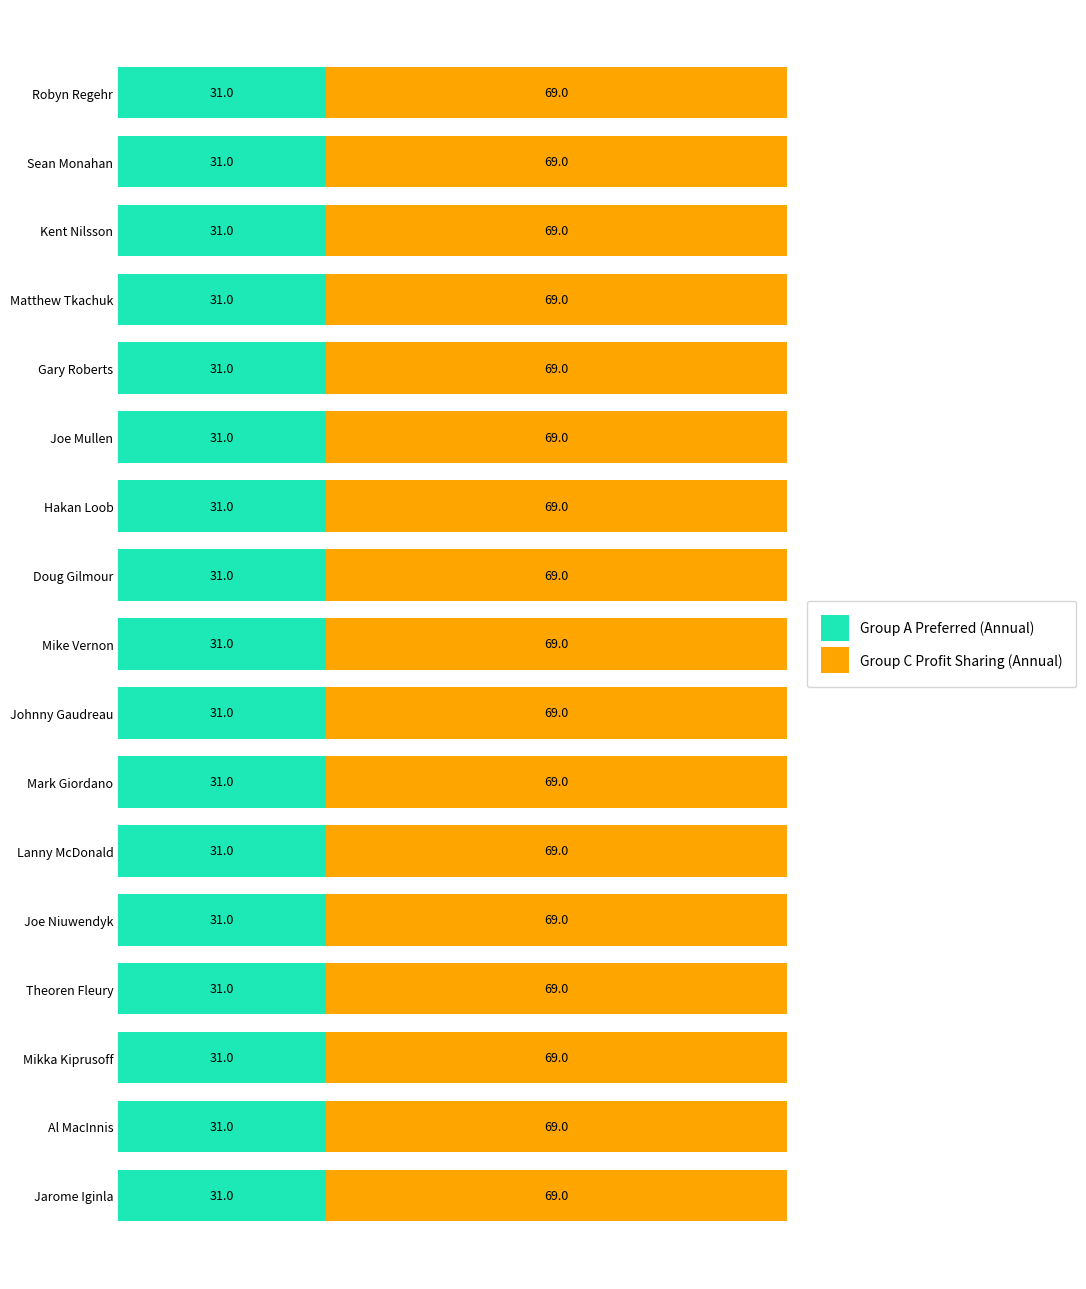

Is it true that Group A Preferred (Annual) equals 19.8 at Mike Vernon?

False